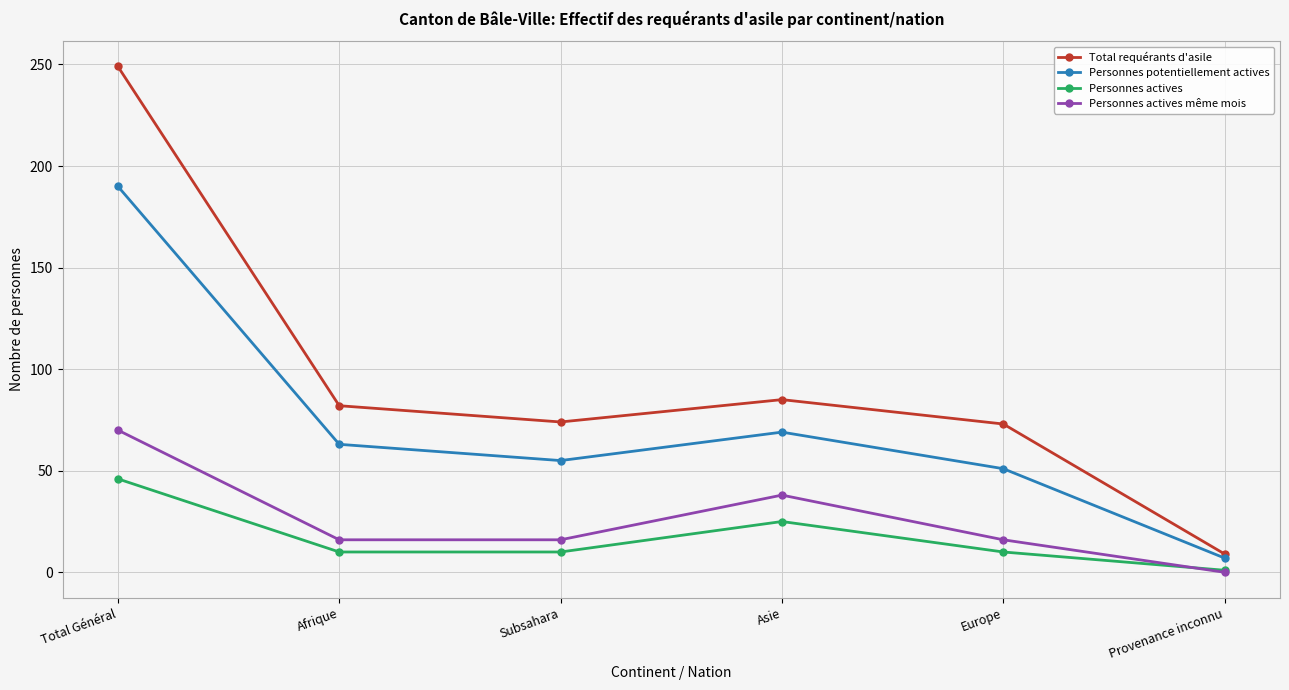

At which label does Personnes actives même mois reach its peak?

Total Général